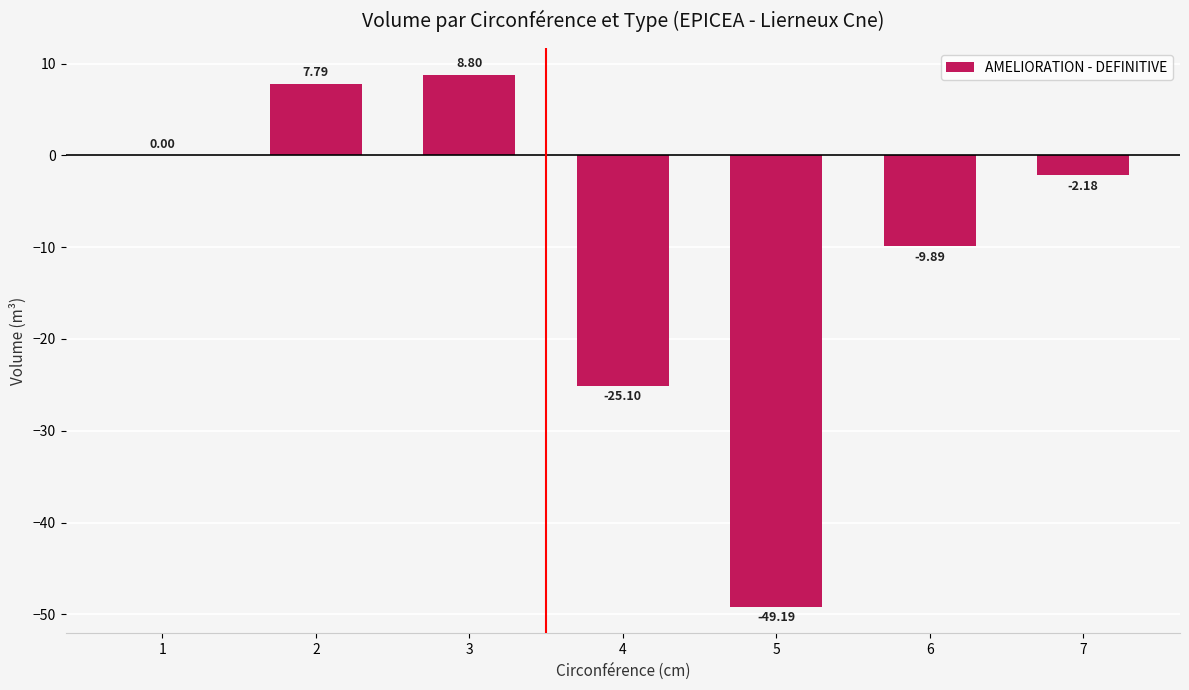

Between 5 and 3, which is larger?

3